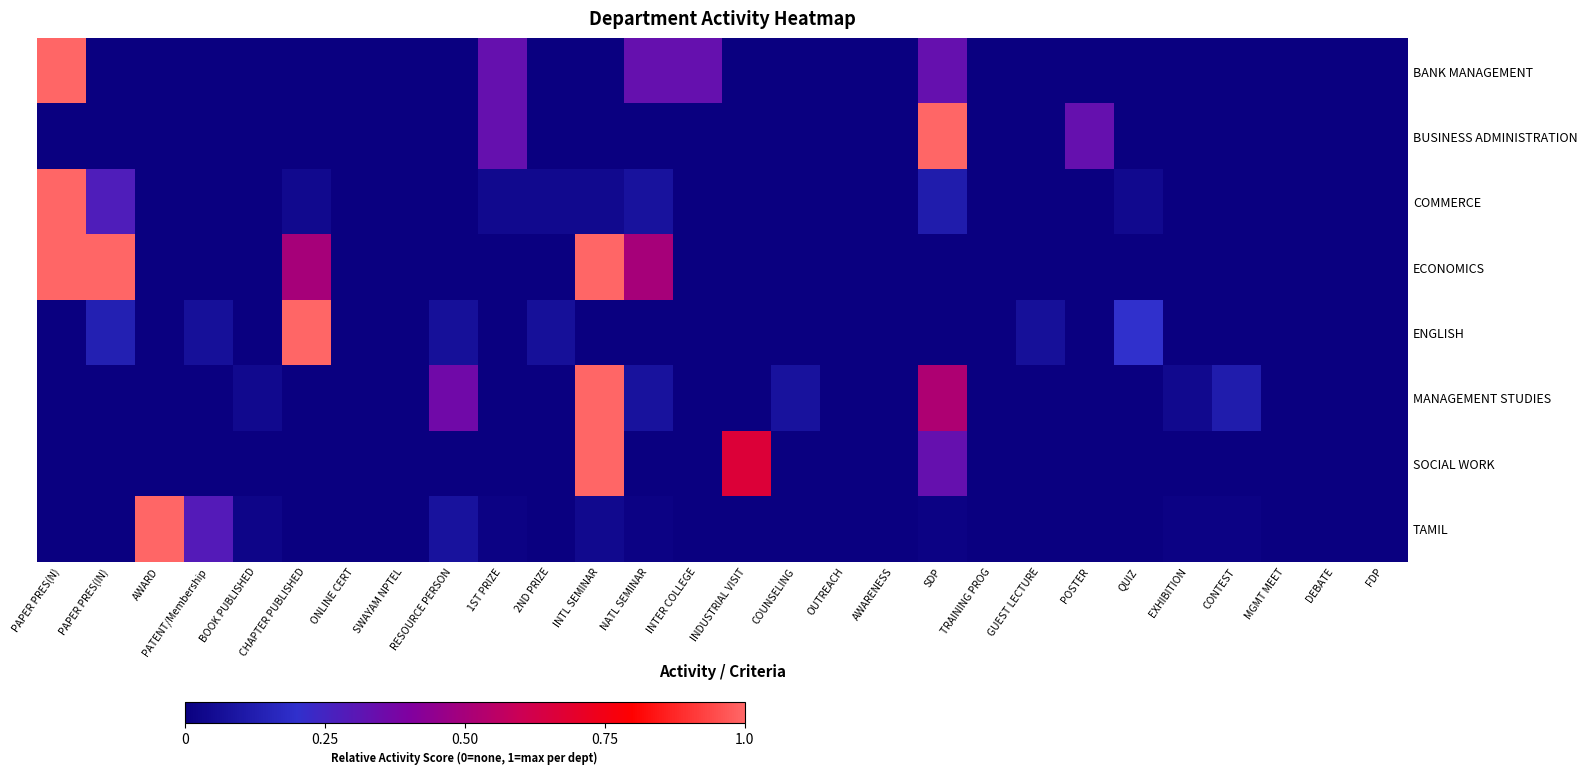

Which category has the lowest value across all series?

PAPER PRES(IN)